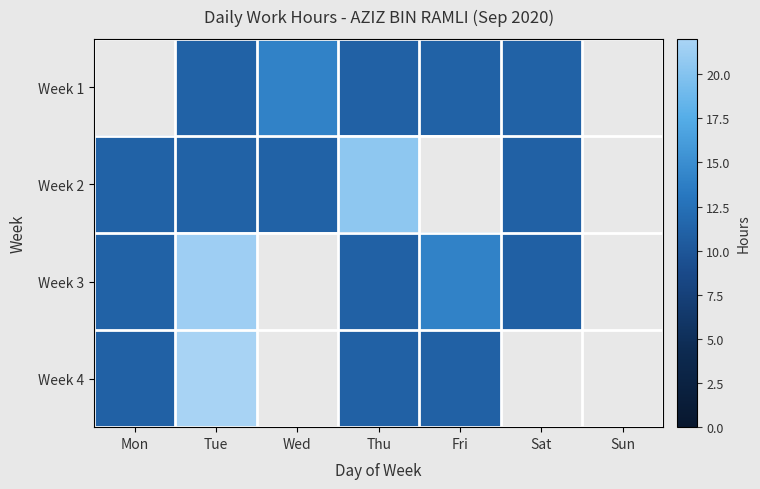

What is the total value across all series at Wed?

25.2